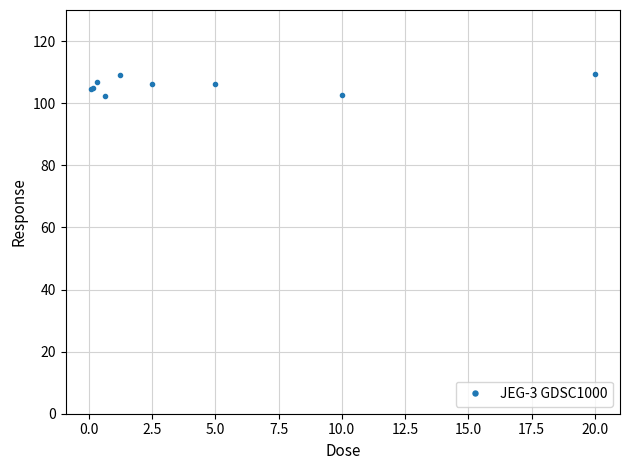

True or false: the data has more than 0 interior local peaks.

True